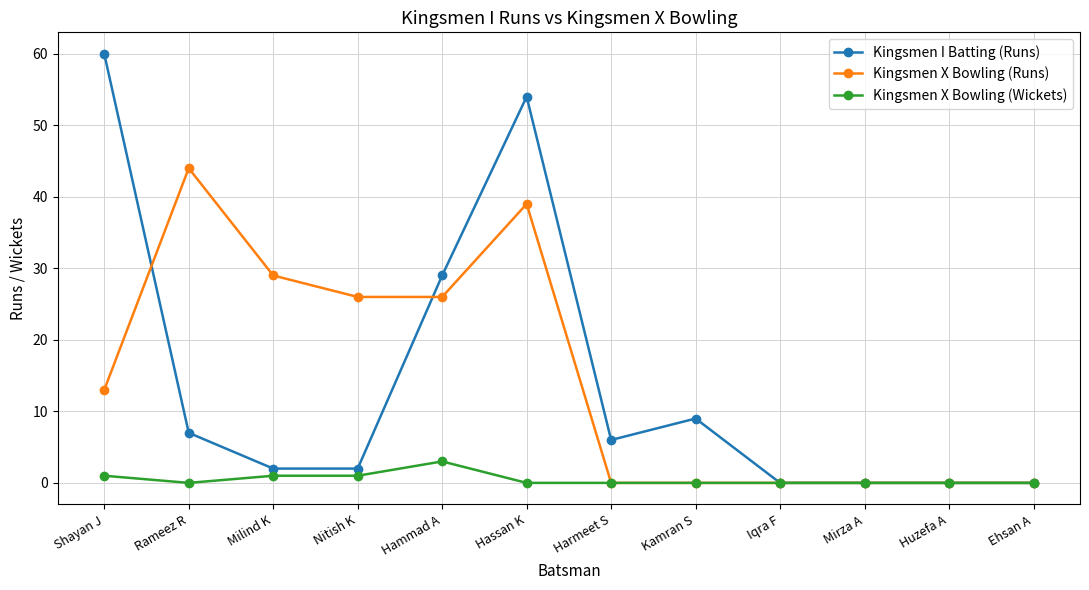

How many data points in Kingsmen I Batting (Runs) are less than 6?

6